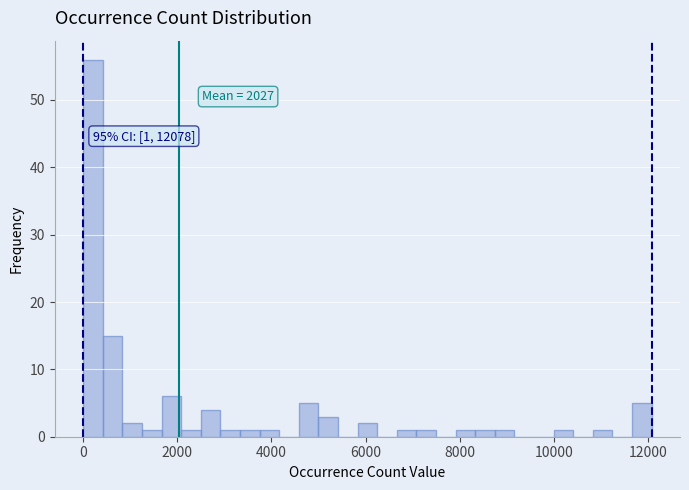

Around what value on the x-axis is the tallest bar? Give the approximate position of its centre, as read against the axis.

200